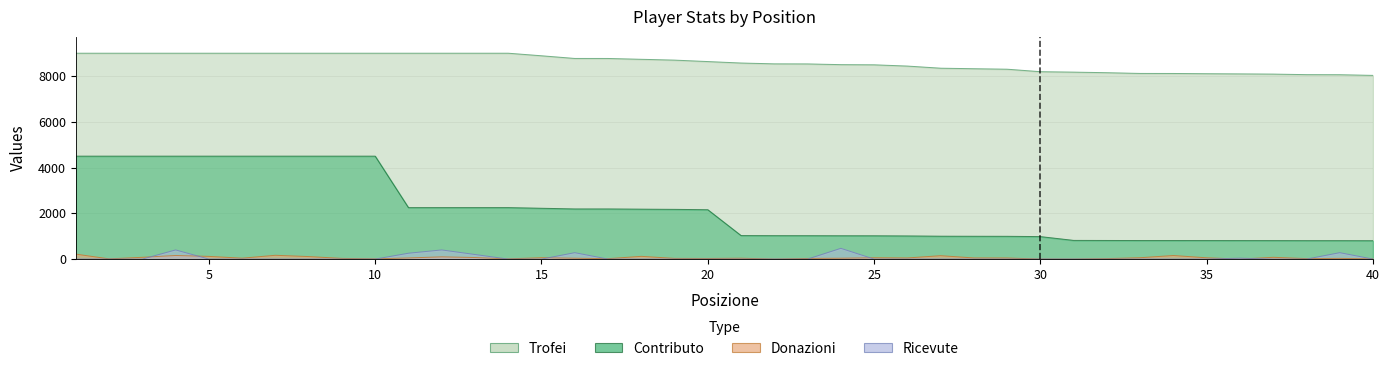

Where is the first local maximum for Ricevute?

4